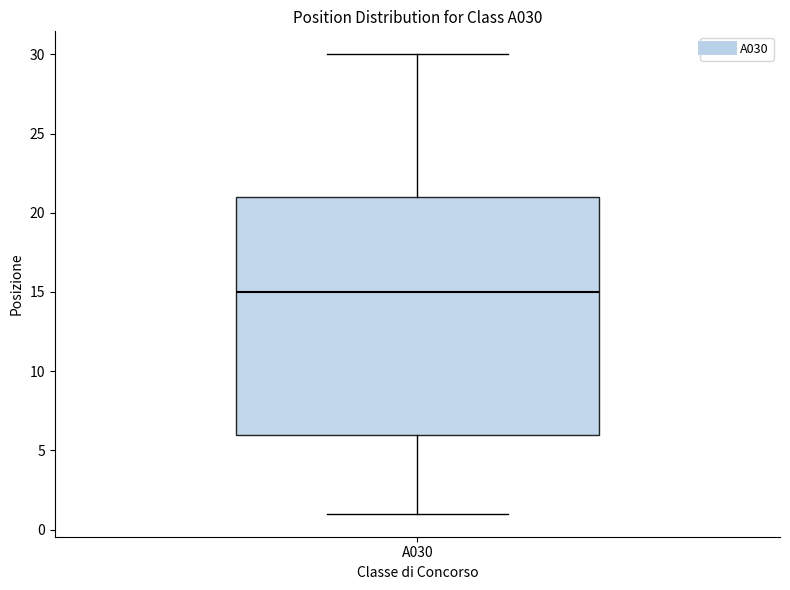

Transcribe this box plot: give where the median line is, the range the box spans, and where the two whiskers end, as read against the y-axis. The values are not printed on the chart, so give them approximately, as read against the axis.

median 15, box 6 to 21, whiskers 1 to 30